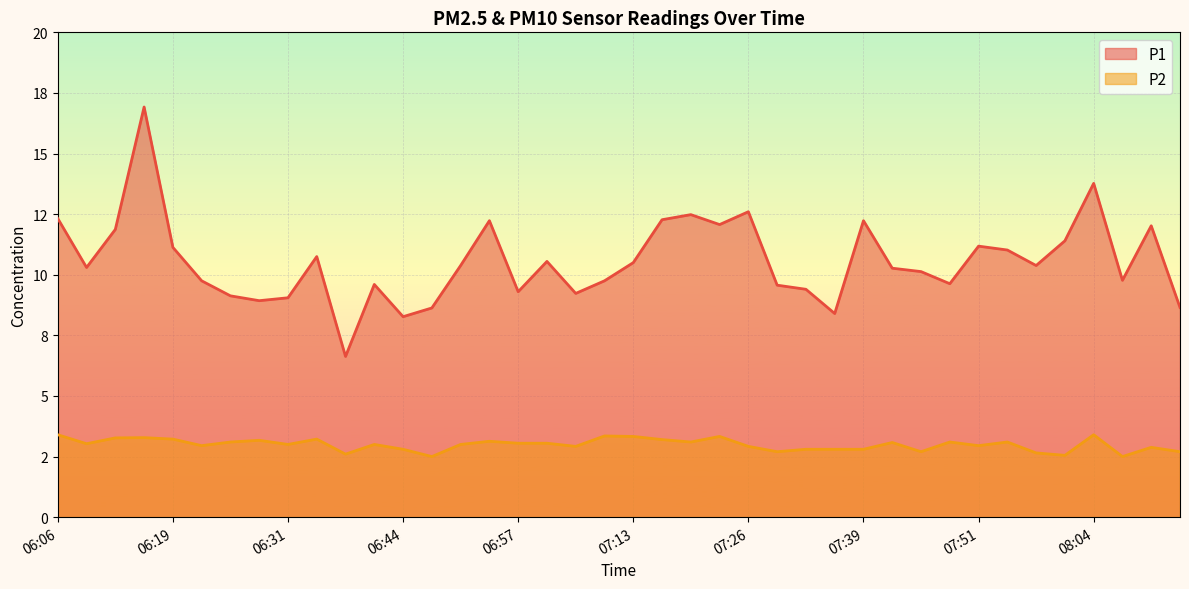

Which series has the largest total across all categories?

P1